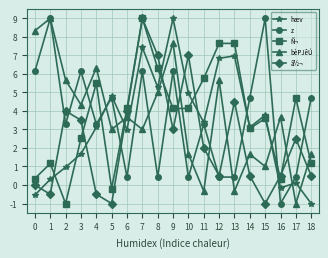

Does the chart display data point markers on the line(s)?

Yes